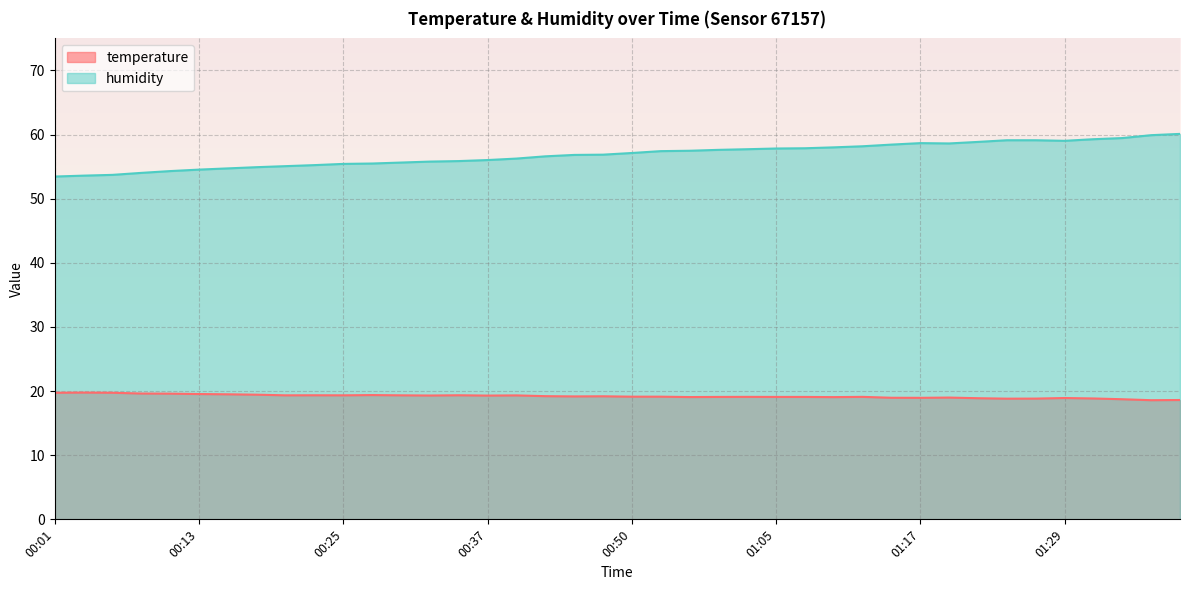

Which series has the largest total across all categories?

humidity